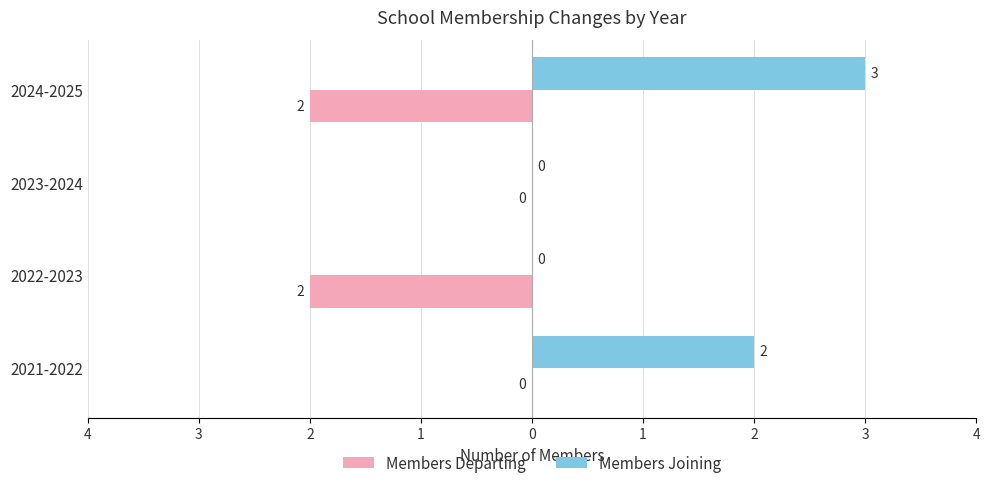

What are all the series names shown in the legend?

Members Departing, Members Joining